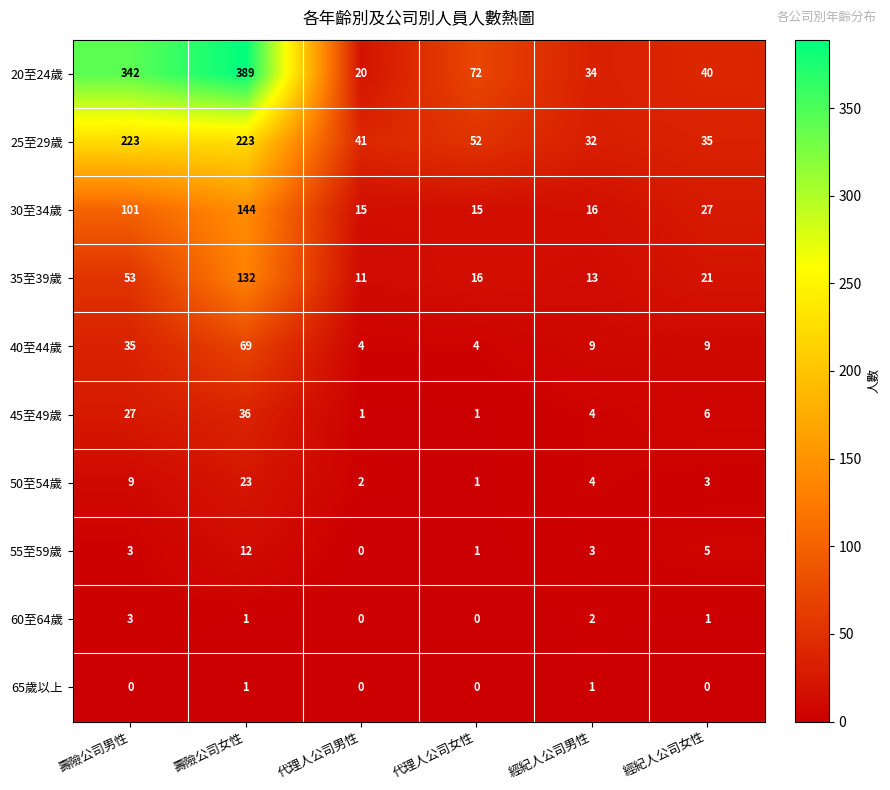

What is the greatest value displayed?

389